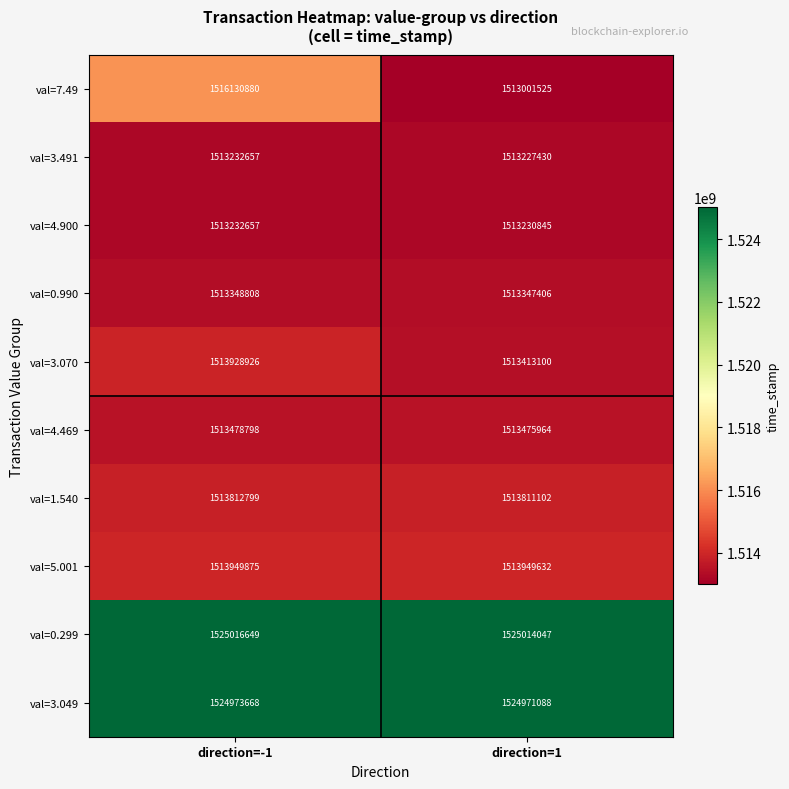

Reading left to right, list all the values displayed in this chart.

val=7.49: 1516130880	1513001525
val=3.491: 1513232657	1513227430
val=4.900: 1513232657	1513230845
val=0.990: 1513348808	1513347406
val=3.070: 1513928926	1513413100
val=4.469: 1513478798	1513475964
val=1.540: 1513812799	1513811102
val=5.001: 1513949875	1513949632
val=0.299: 1525016649	1525014047
val=3.049: 1524973668	1524971088